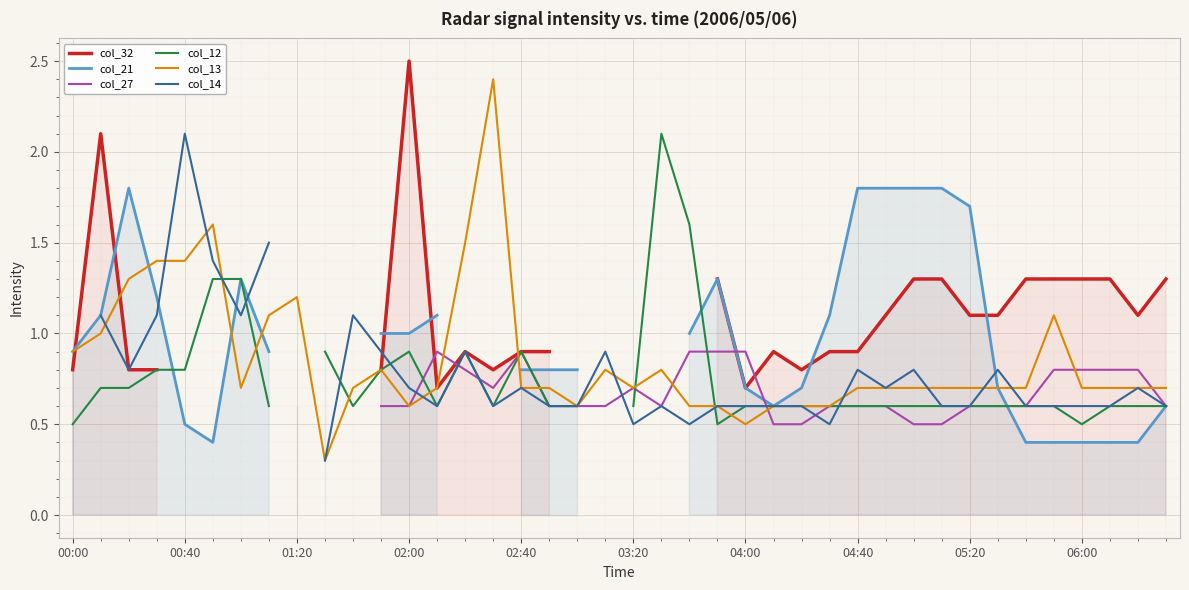

What are all the series names shown in the legend?

col_32, col_21, col_27, col_12, col_13, col_14